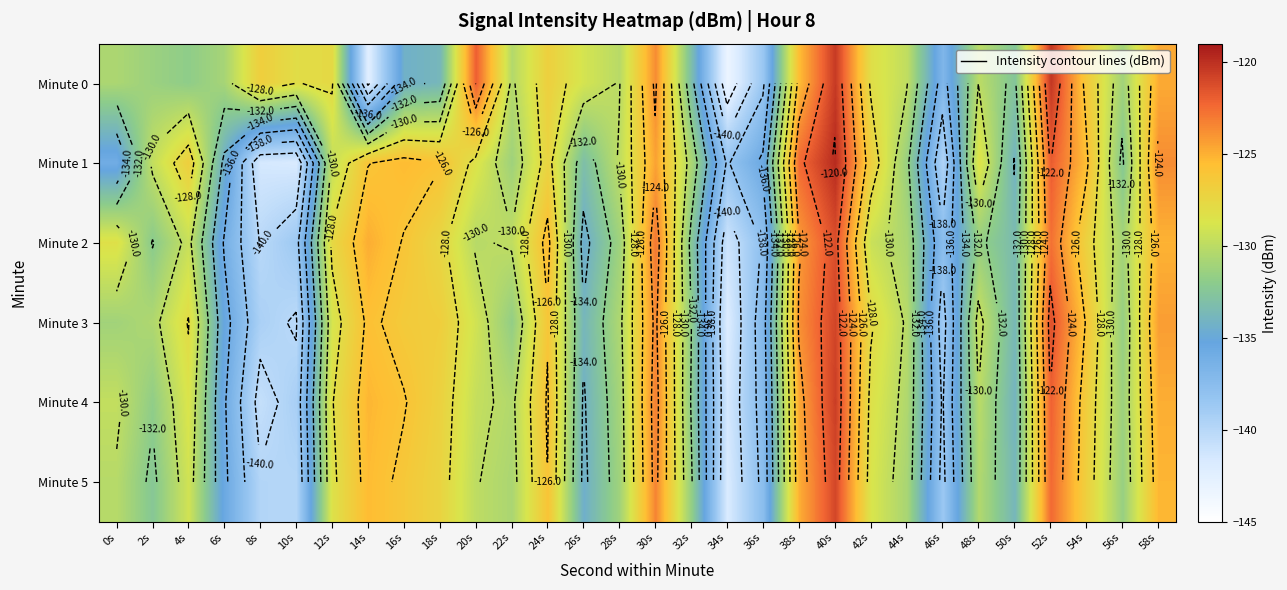

At which label does Minute 0 reach its peak?

52s